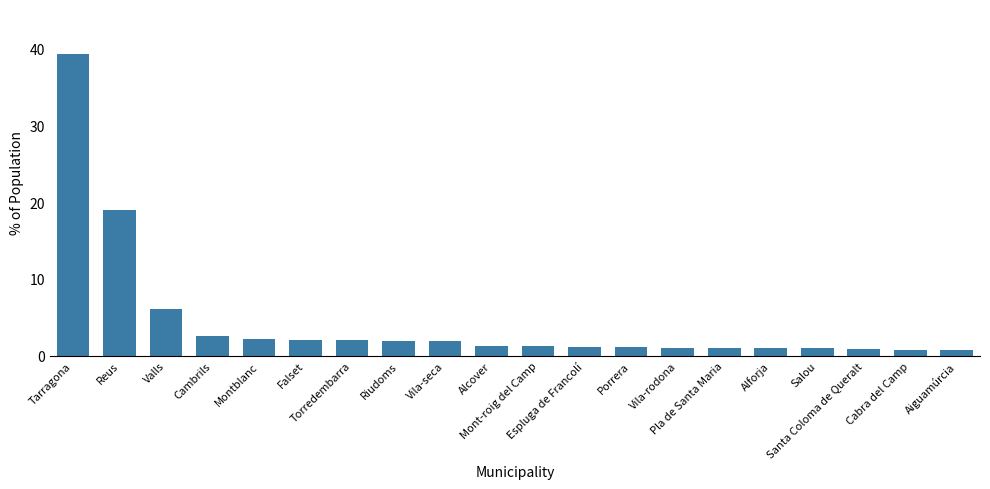

What is the average value?

4.4